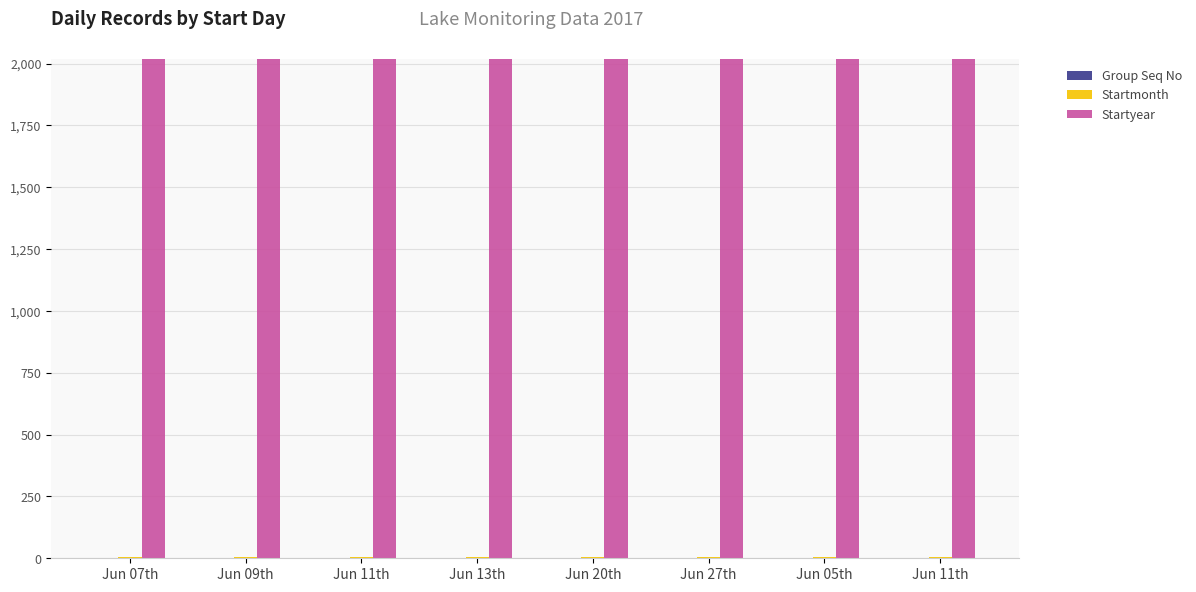

Where is Startmonth nearest to the value 6?

Jun 07th